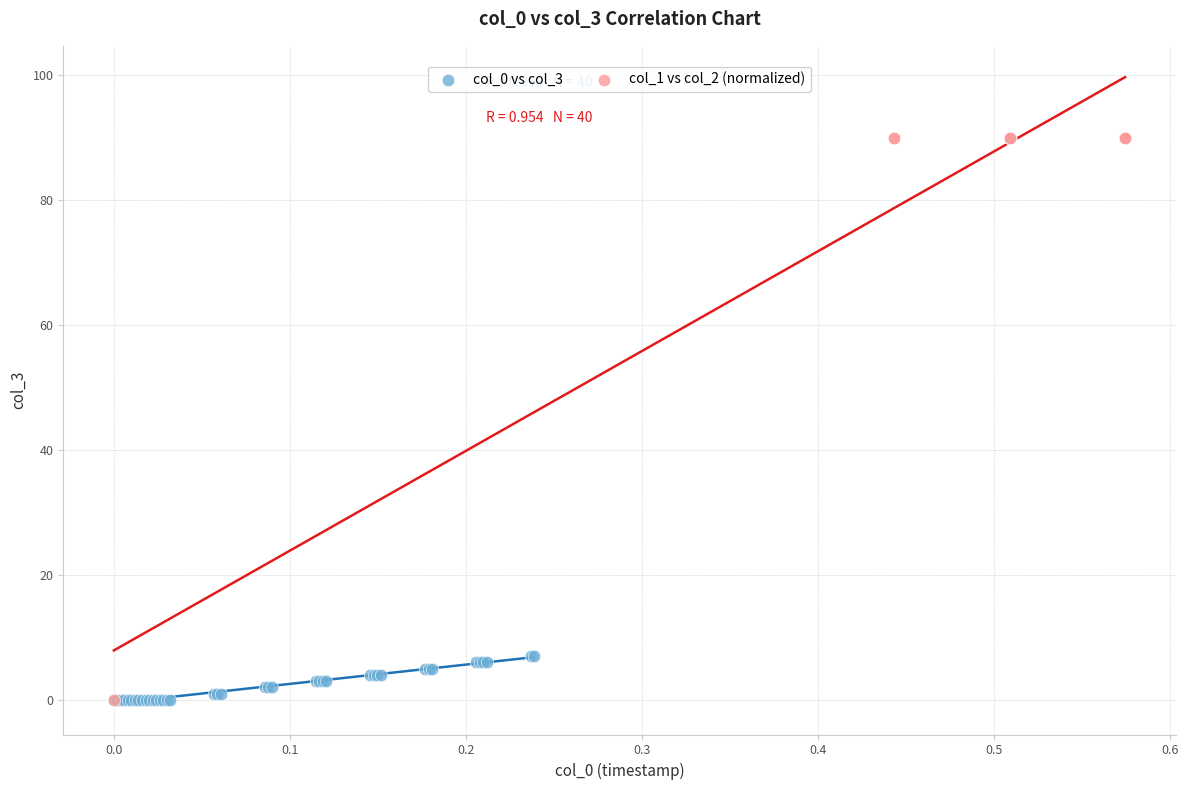

Which series reaches the maximum Y coordinate?

col_1 vs col_2 (normalized)